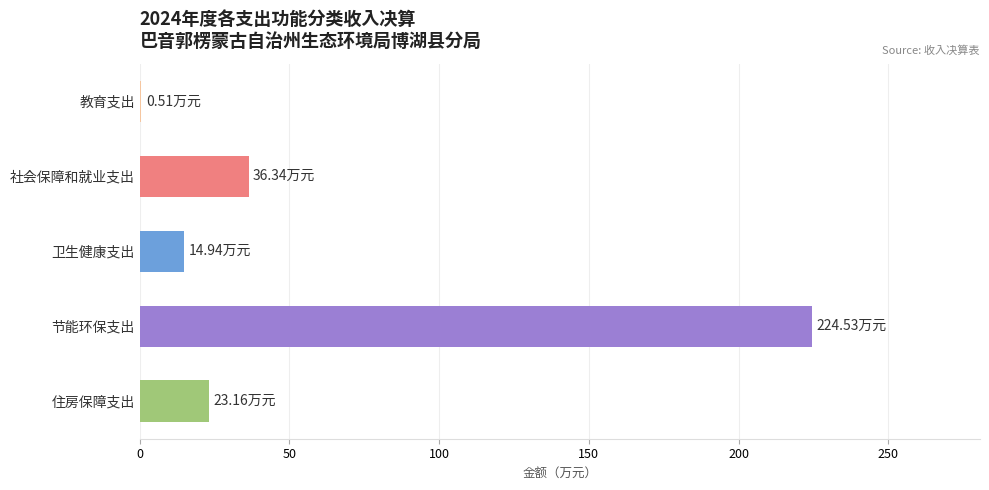

At which label is the value closest to 112?

社会保障和就业支出